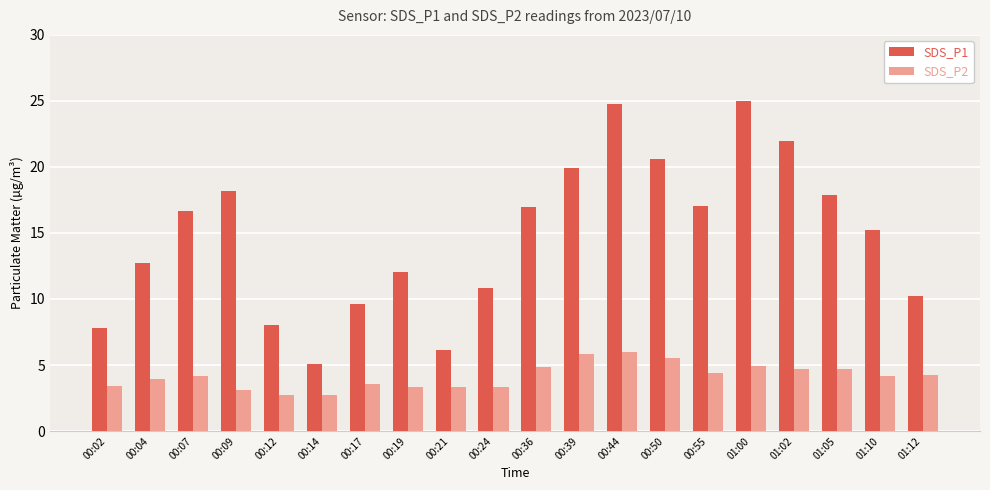

What is the label of the 12th bar from the left?

00:39